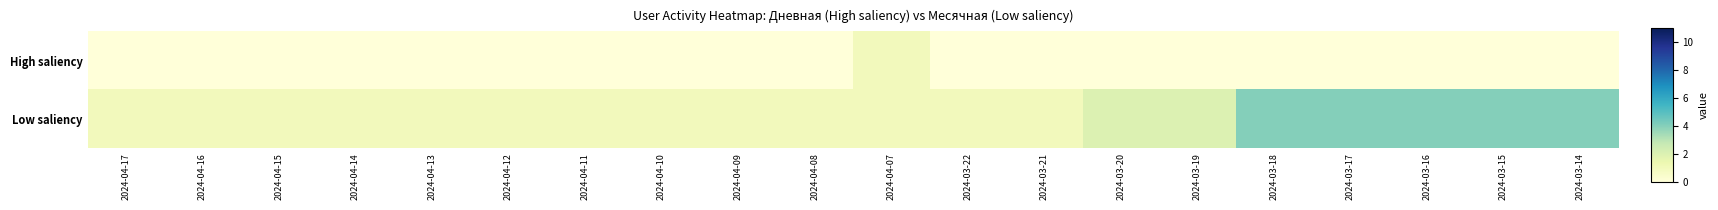

Reading left to right, what are all the values shown in this chart?

High saliency: 2024-04-17=0	2024-04-16=0	2024-04-15=0	2024-04-14=0	2024-04-13=0	2024-04-12=0	2024-04-11=0	2024-04-10=0	2024-04-09=0	2024-04-08=0	2024-04-07=1	2024-03-22=0	2024-03-21=0	2024-03-20=0	2024-03-19=0	2024-03-18=0	2024-03-17=0	2024-03-16=0	2024-03-15=0	2024-03-14=0
Low saliency: 2024-04-17=1	2024-04-16=1	2024-04-15=1	2024-04-14=1	2024-04-13=1	2024-04-12=1	2024-04-11=1	2024-04-10=1	2024-04-09=1	2024-04-08=1	2024-04-07=1	2024-03-22=1	2024-03-21=1	2024-03-20=2	2024-03-19=2	2024-03-18=4	2024-03-17=4	2024-03-16=4	2024-03-15=4	2024-03-14=4